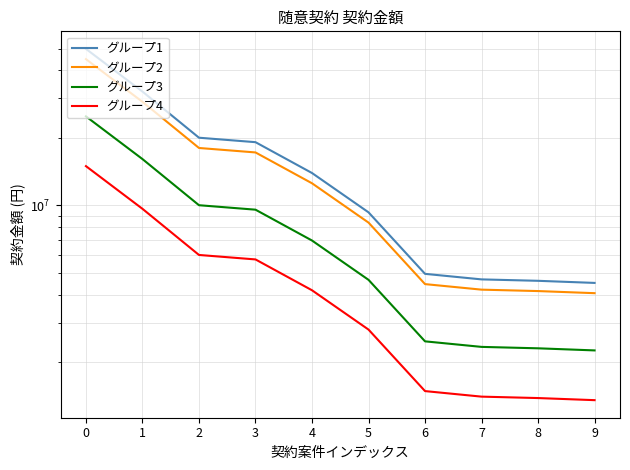

Reading left to right, what are all the values shown in this chart?

グループ1: 0=49866031.0	1=32171260.0	2=20031000.0	3=19133400.0	4=13939200.0	5=9309630.0	6=4950000.0	7=4676100.0	8=4608450.0	9=4510000.0
グループ2: 0=44879427.9	1=28954134.0	2=18027900.0	3=17220060.0	4=12545280.0	5=8378667.0	6=4455000.0	7=4208490.0	8=4147605.0	9=4059000.0
グループ3: 0=24933015.5	1=16085630.0	2=10015500.0	3=9566700.0	4=6969600.0	5=4654815.0	6=2475000.0	7=2338050.0	8=2304225.0	9=2255000.0
グループ4: 0=14959809.3	1=9651378.0	2=6009300.0	3=5740020.0	4=4181760.0	5=2792889.0	6=1485000.0	7=1402830.0	8=1382535.0	9=1353000.0